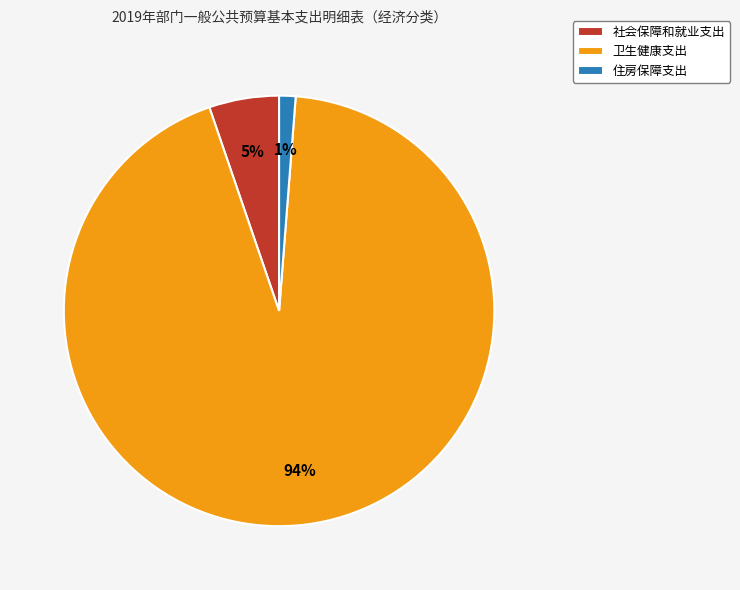

Which slice is the largest?

卫生健康支出